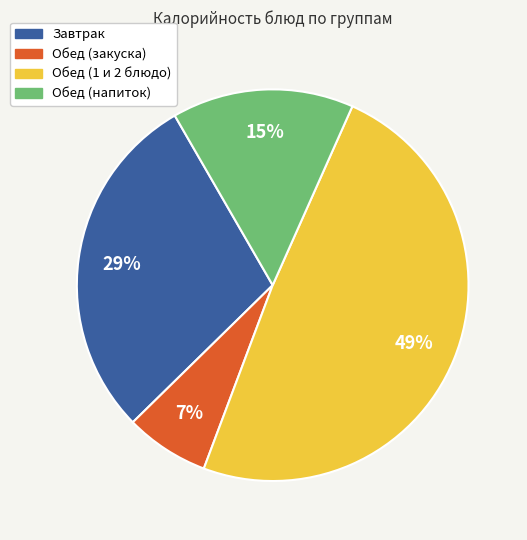

Does Обед (1 и 2 блюдо) represent more than half of the total?

No